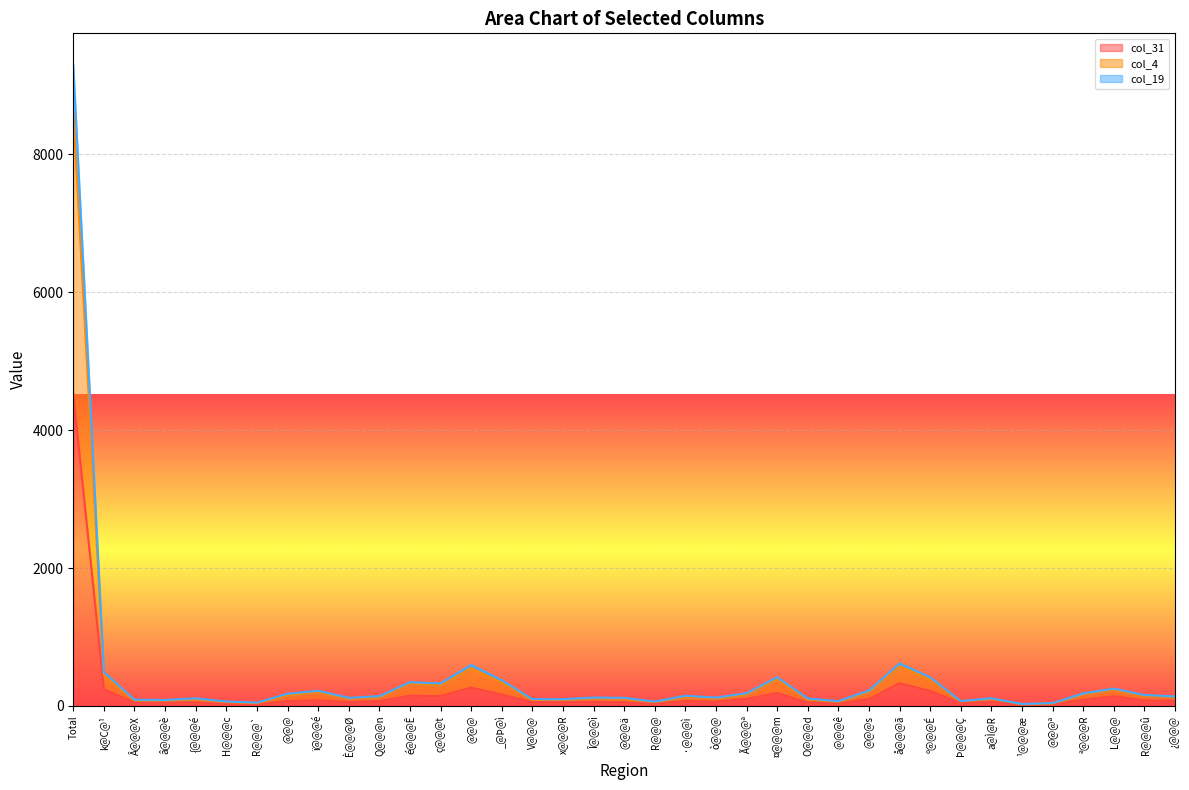

Reading right to left, list all the values displayed in this chart.

col_31: ¿@@@=73	R@@@û=79	L@@@=141	ª@@@R=88	@@@ª=22	¹@@@æ=17	a@Ì@R=58	Þ@@@Ç=42	º@@@É=217	å@@@ã=329	@@@s=99	 @@@ê=36	O@@@d=50	¤@@@m=188	Ã@@@ª=103	ò@@@=61	·@@@ì=70	R@@@=33	@@@ä=50	Î@@@ì=57	x@@@R=54	V@@@=58	_@Þ@ì=164	@@@=267	ç@@@t=142	é@@@Ê=149	Q@@@n=69	È@@@Ø=57	ï@@@é=80	@@@=70	R@@@`=25	H@@@c=27	{@@@é=51	â@@@è=47	Â@@@X=48	k@C@¹=243	Total=4520
col_4: ¿@@@=139	R@@@û=159	L@@@=252	ª@@@R=183	@@@ª=42	¹@@@æ=29	a@Ì@R=112	Þ@@@Ç=71	º@@@É=415	å@@@ã=617	@@@s=225	 @@@ê=70	O@@@d=109	¤@@@m=418	Ã@@@ª=185	ò@@@=122	·@@@ì=148	R@@@=64	@@@ä=118	Î@@@ì=122	x@@@R=98	V@@@=99	_@Þ@ì=373	@@@=596	ç@@@t=327	é@@@Ê=345	Q@@@n=143	È@@@Ø=118	ï@@@é=221	@@@=177	R@@@`=49	H@@@c=65	{@@@é=111	â@@@è=87	Â@@@X=91	k@C@¹=491	Total=9290
col_19: ¿@@@=135	R@@@û=148	L@@@=237	ª@@@R=172	@@@ª=37	¹@@@æ=24	a@Ì@R=107	Þ@@@Ç=65	º@@@É=392	å@@@ã=573	@@@s=207	 @@@ê=60	O@@@d=97	¤@@@m=390	Ã@@@ª=169	ò@@@=112	·@@@ì=132	R@@@=56	@@@ä=108	Î@@@ì=114	x@@@R=90	V@@@=87	_@Þ@ì=341	@@@=546	ç@@@t=299	é@@@Ê=328	Q@@@n=131	È@@@Ø=110	ï@@@é=202	@@@=155	R@@@`=41	H@@@c=56	{@@@é=99	â@@@è=80	Â@@@X=81	k@C@¹=451	Total=8613